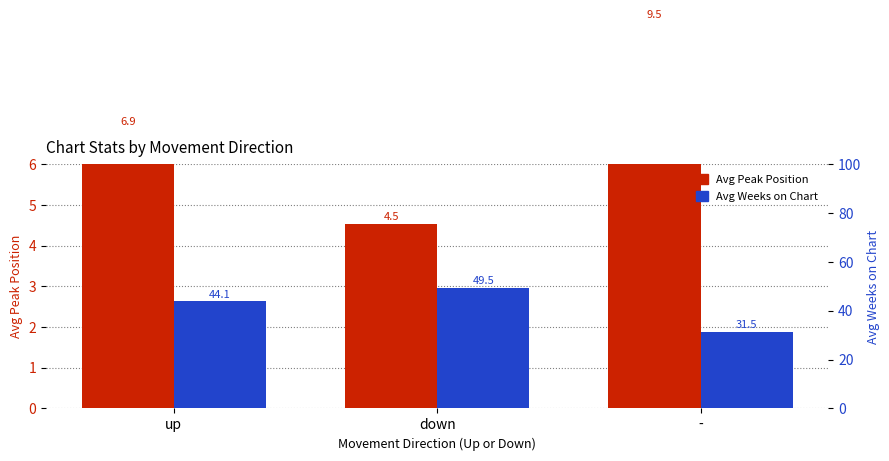

What is the label of the 2nd bar from the left?

down